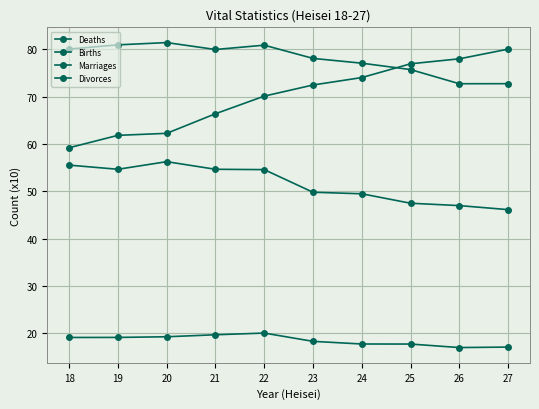

Reading left to right, transcribe all the data shown in this chart.

Deaths: 59.2	61.8	62.2	66.4	70.1	72.5	74.0	76.9	78.0	80.0
Births: 80.0	80.9	81.4	80.0	80.9	78.1	77.1	75.7	72.7	72.7
Marriages: 55.5	54.7	56.3	54.7	54.6	49.8	49.5	47.5	47.0	46.1
Divorces: 19.1	19.1	19.3	19.7	20.1	18.3	17.8	17.8	17.0	17.1